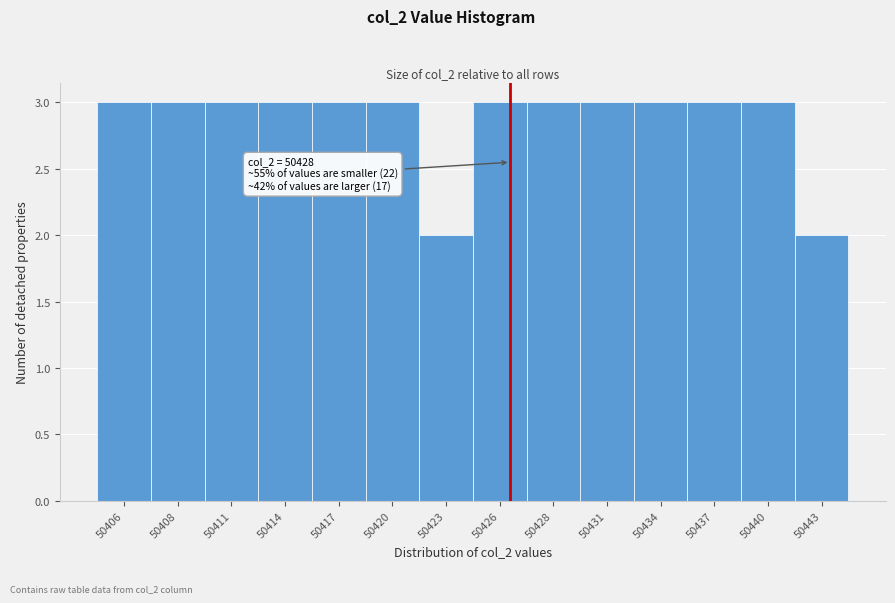

Reading left to right, what are all the values shown in this chart?

50406=3	50408=3	50411=3	50414=3	50417=3	50420=3	50423=2	50426=3	50428=3	50431=3	50434=3	50437=3	50440=3	50443=2